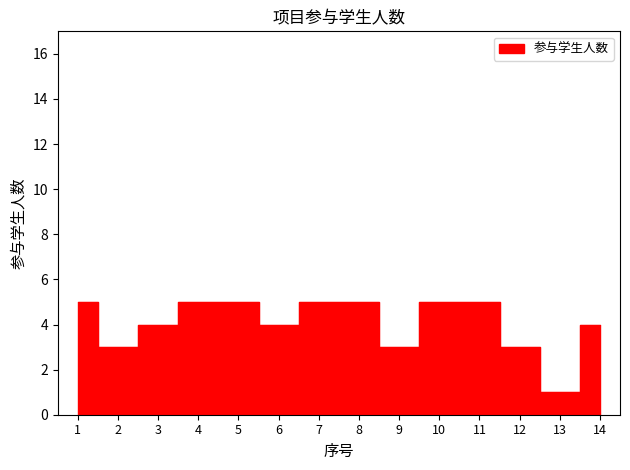

How many values are between 3 and 5?

13